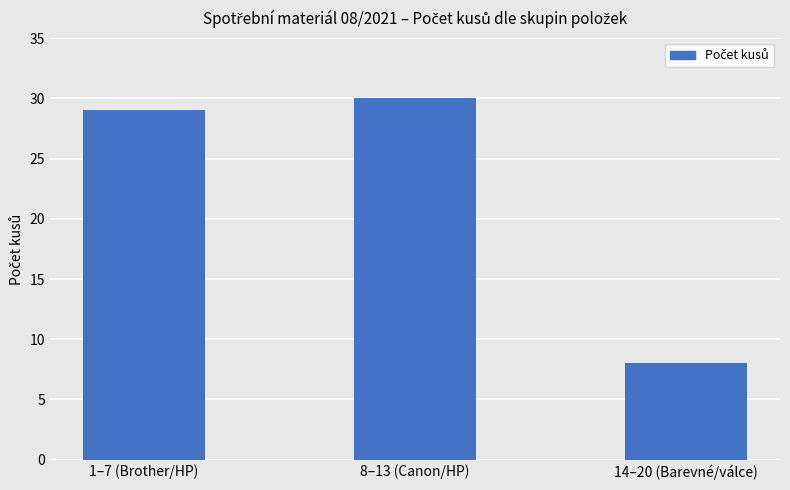

Reading right to left, extract all data points from this chart.

14–20 (Barevné/válce)=8	8–13 (Canon/HP)=30	1–7 (Brother/HP)=29